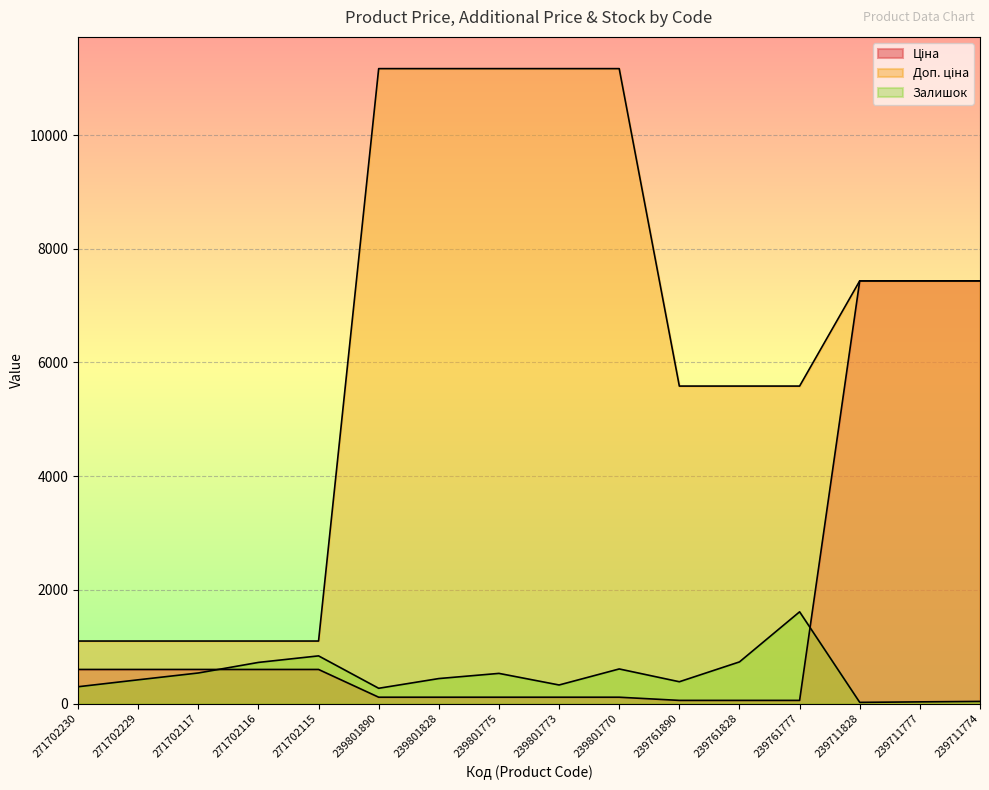

True or false: Ціна has a value of 55.9 at 239761777.

True